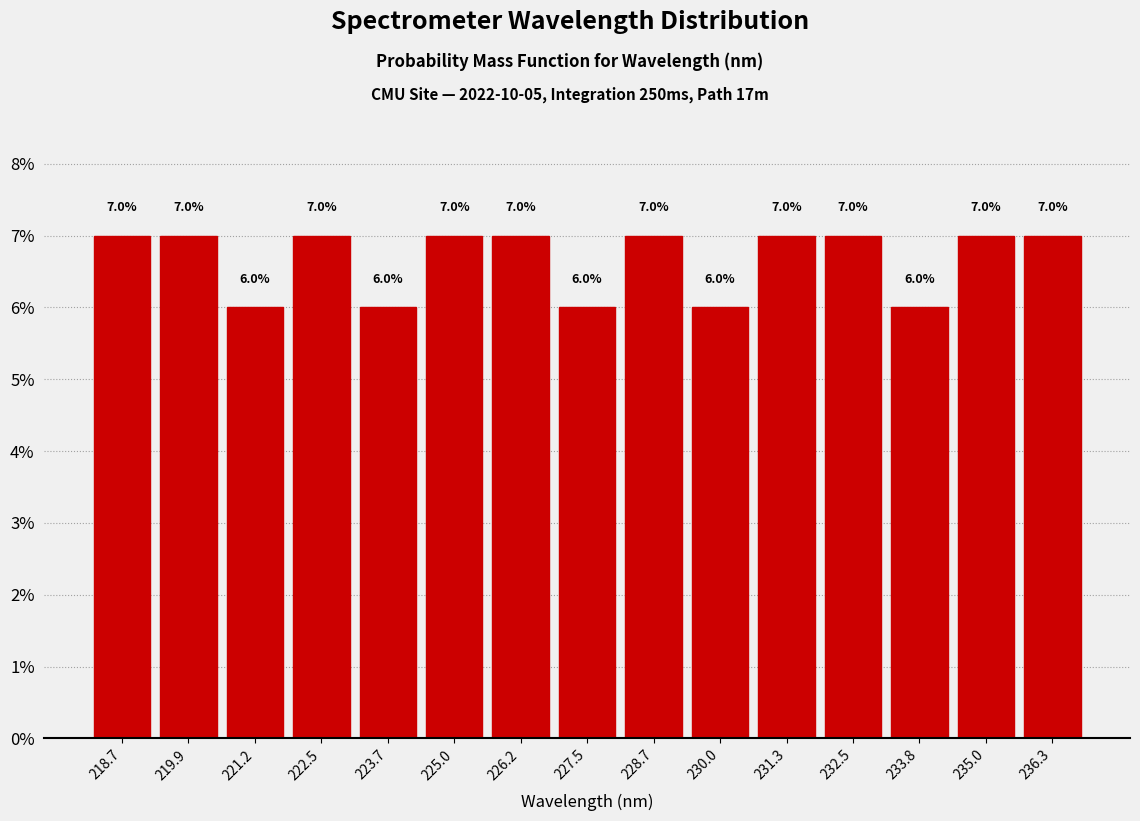

What is the height of the bar covering 220.6 to 221.8 on the x-axis? The bar edges are not printed on the chart, so give them approximately, as read against the axis.

6.0